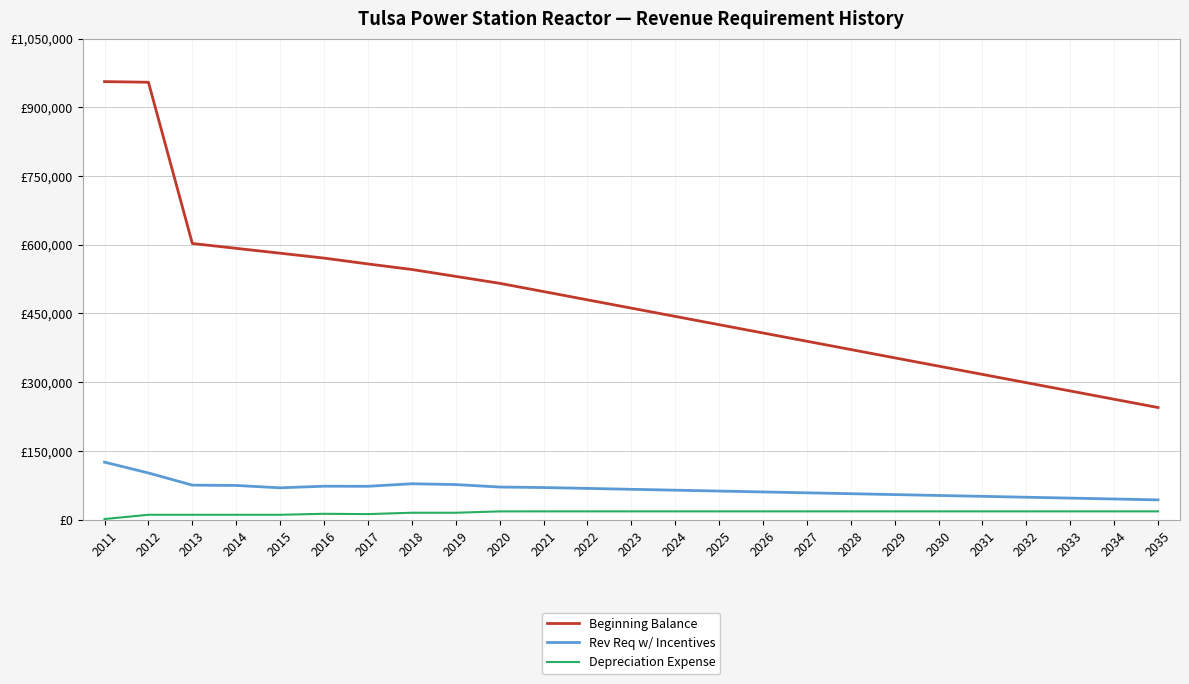

Is this an area chart (filled region under the line)?

No